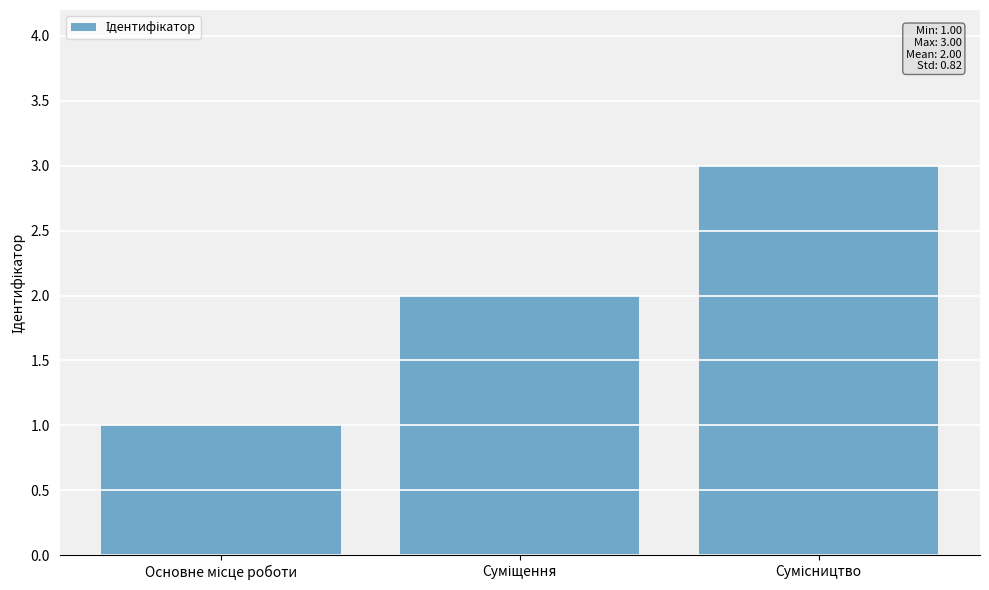

What is the sum of all values?

6